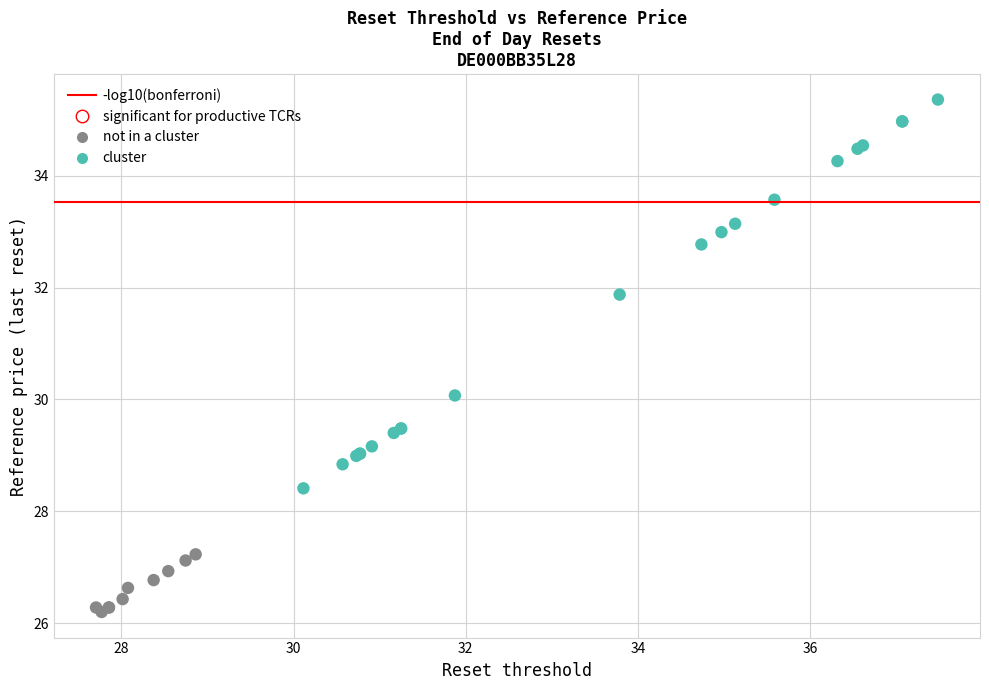

Which series contains the highest Y value?

cluster